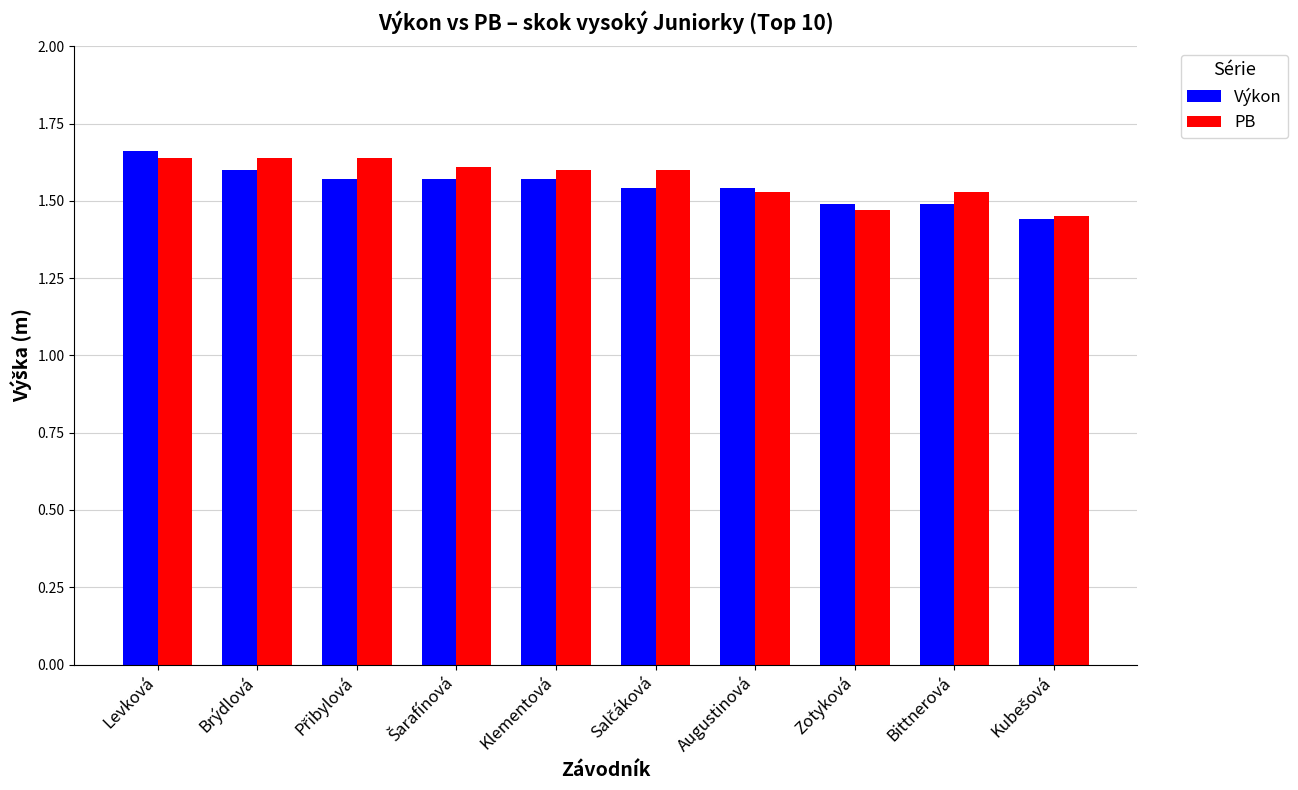

What is the label of the 3rd bar from the right?

Zotyková